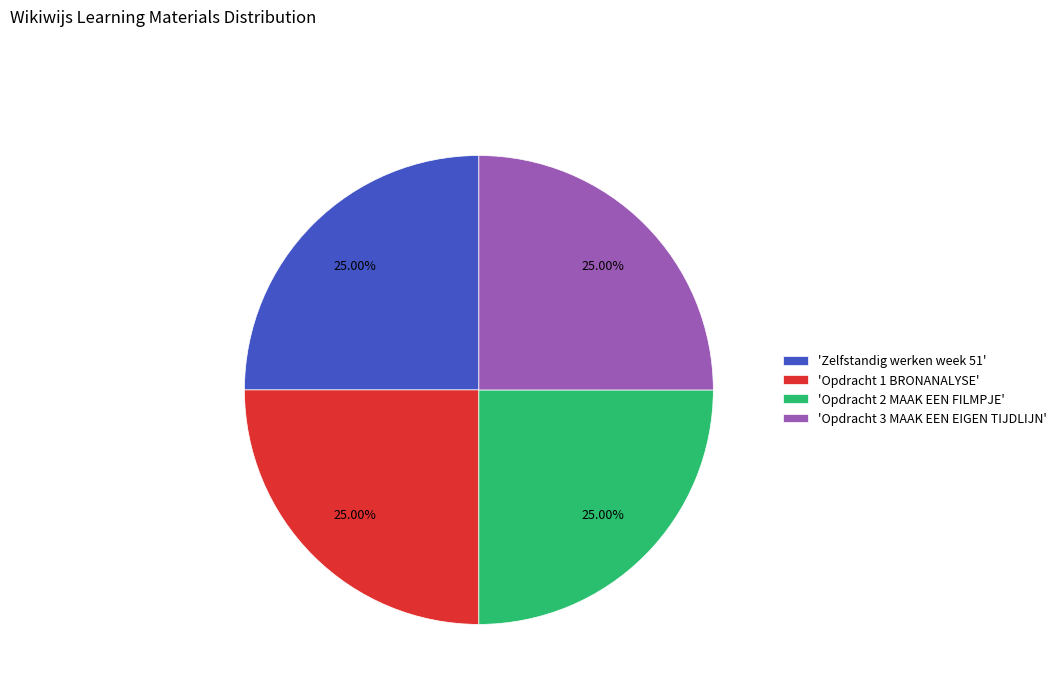

Does 'Opdracht 3 MAAK EEN EIGEN TIJDLIJN' account for over 50% of the chart?

No